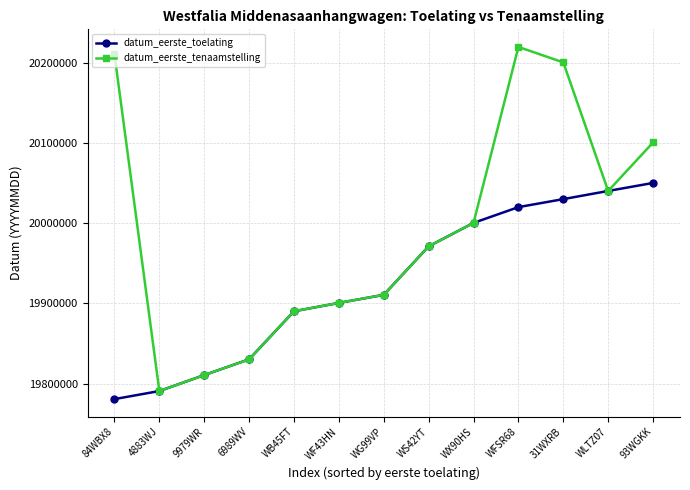

True or false: datum_eerste_toelating has a value of 34916801 at WLTZ07.

False